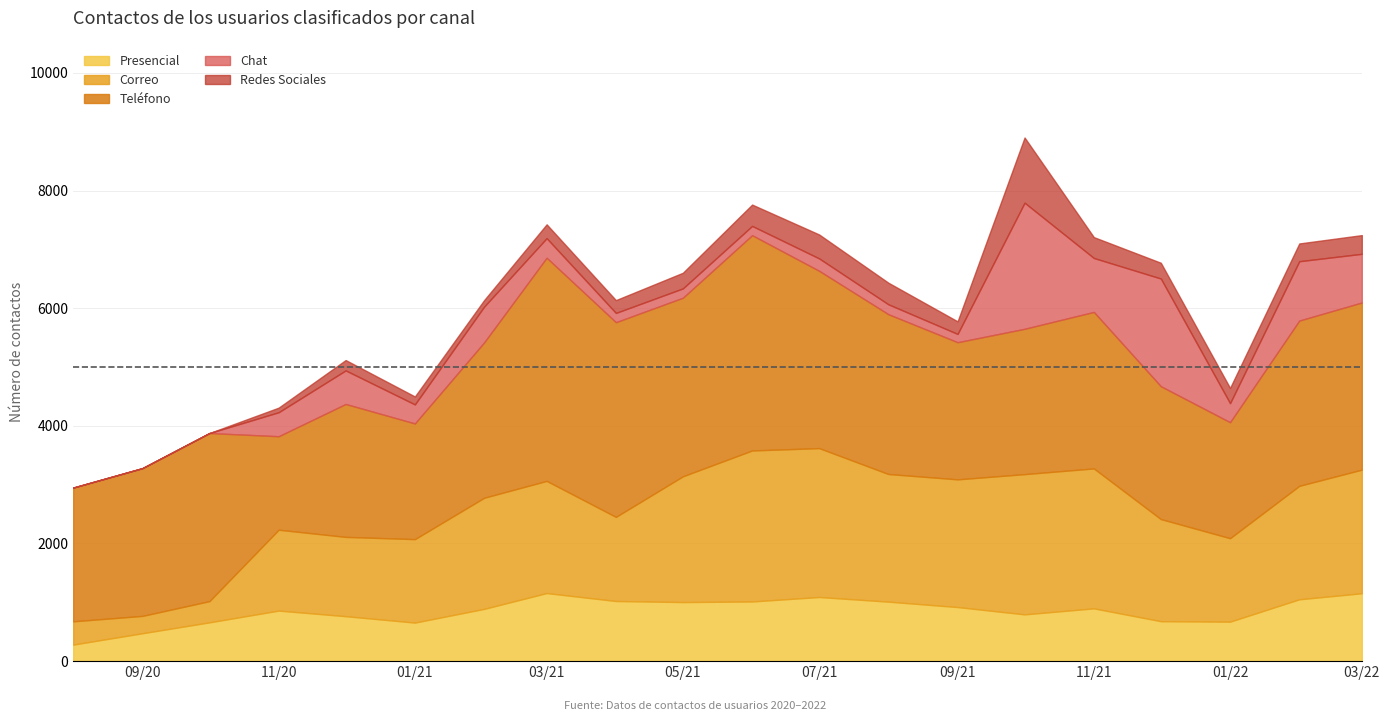

What is the total value across all series at 2020-08-01?

2950